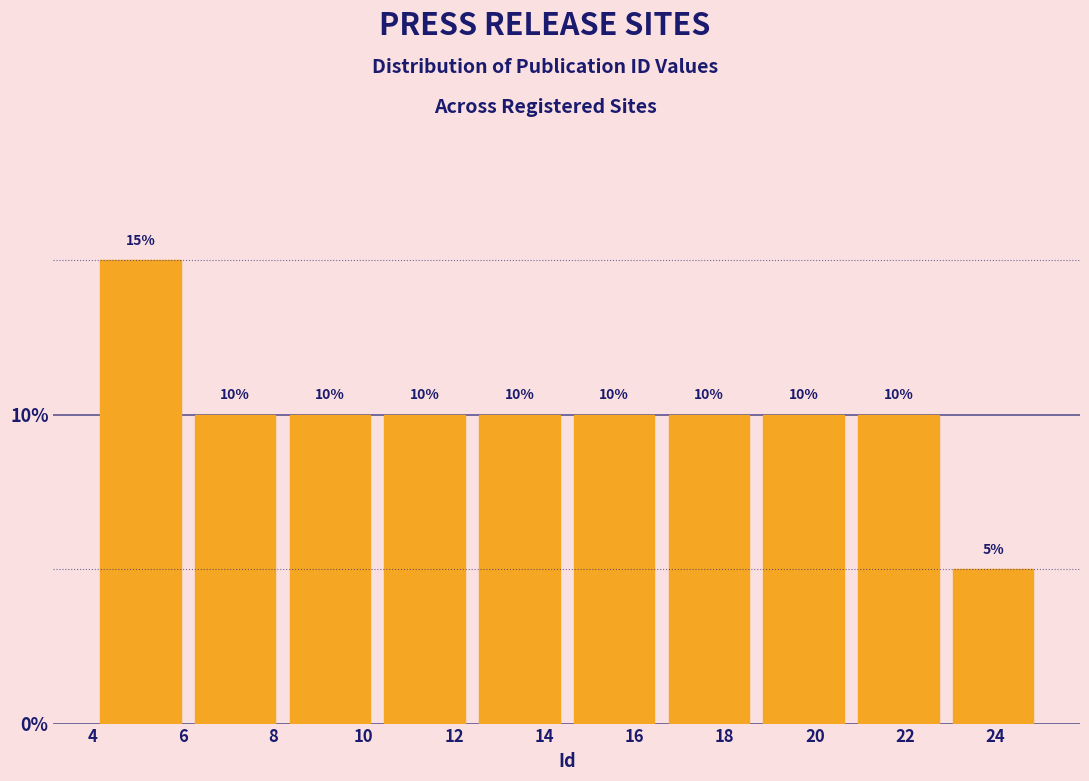

Over which range of the x-axis is the bar tallest?

4.0 to 6.1